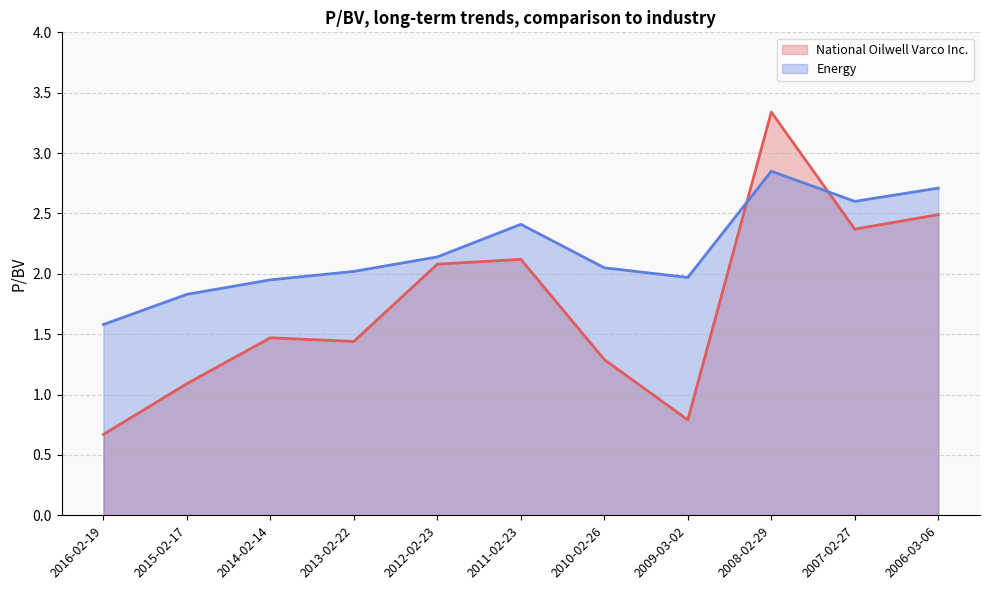

Reading left to right, transcribe all the data shown in this chart.

National Oilwell Varco Inc.: 0.7	1.1	1.5	1.4	2.1	2.1	1.3	0.8	3.3	2.4	2.5
Energy: 1.6	1.8	1.9	2.0	2.1	2.4	2.0	2.0	2.9	2.6	2.7